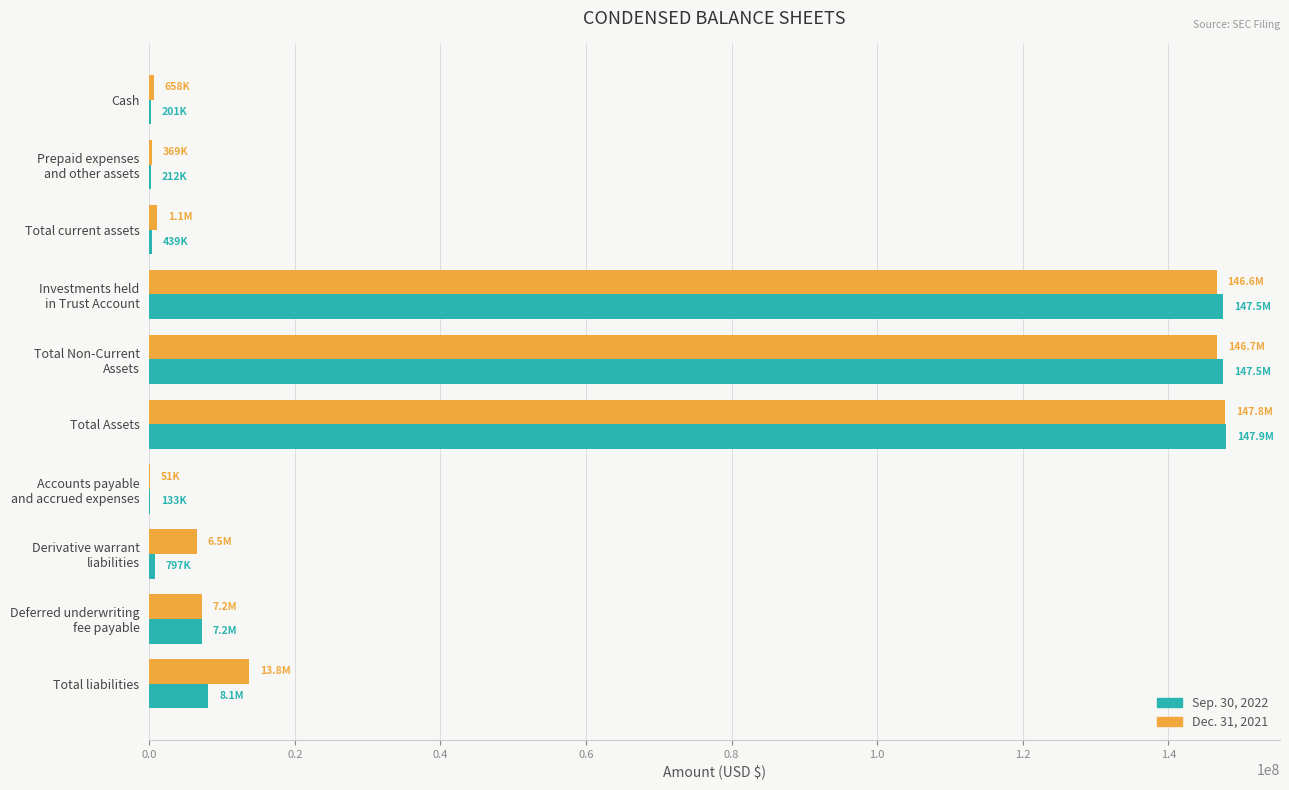

The value of Dec. 31, 2021 at Total liabilities is 13767220. True or false?

True